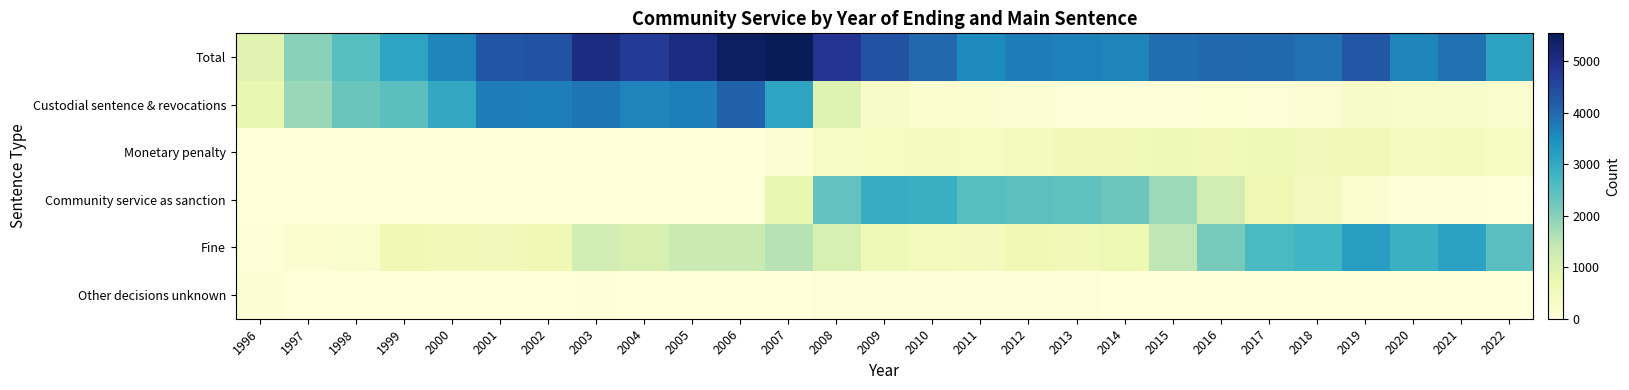

Which series has the largest total across all categories?

Total